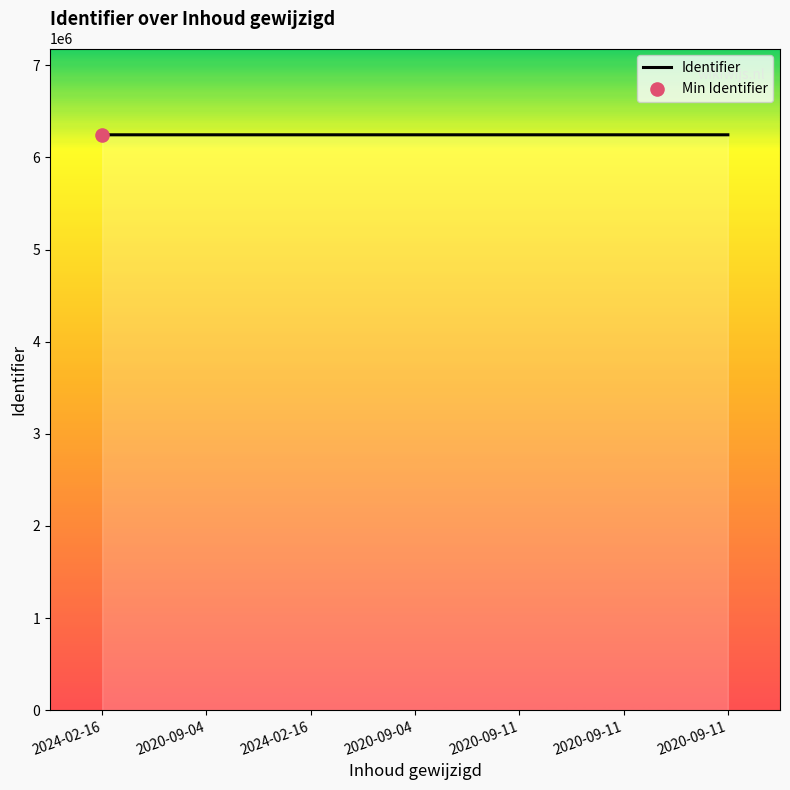

Which has a higher value, 2024-02-16 or 2020-09-11?

2020-09-11